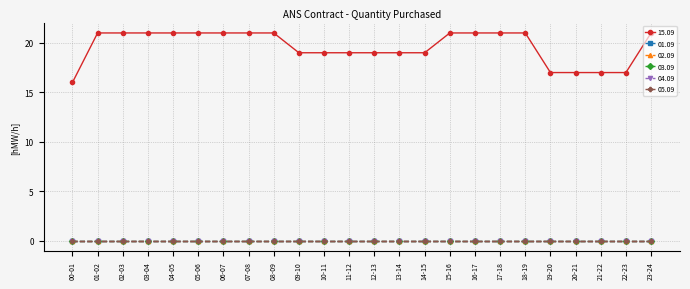

True or false: 15.09 and 01.09 intersect in this chart.

False